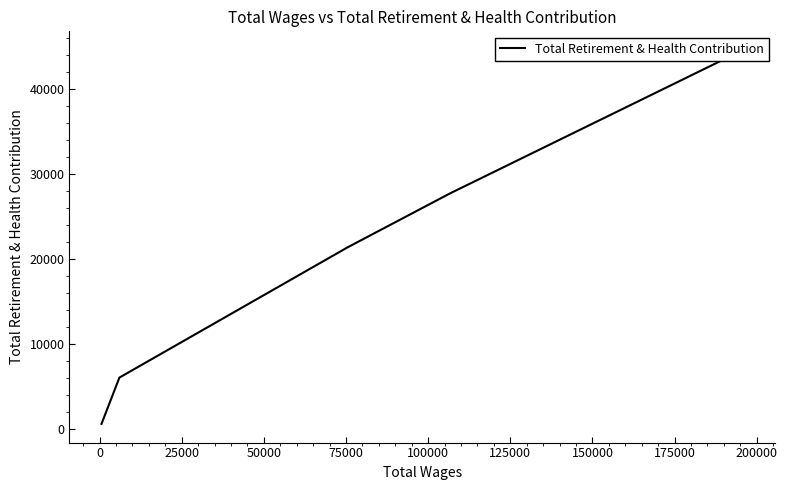

How many data points are less than 825?

5